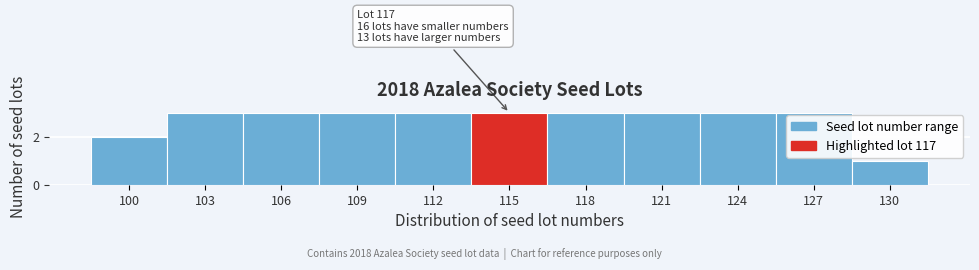

Reading left to right, transcribe all the data shown in this chart.

100=2	103=3	106=3	109=3	112=3	115=3	118=3	121=3	124=3	127=3	130=1